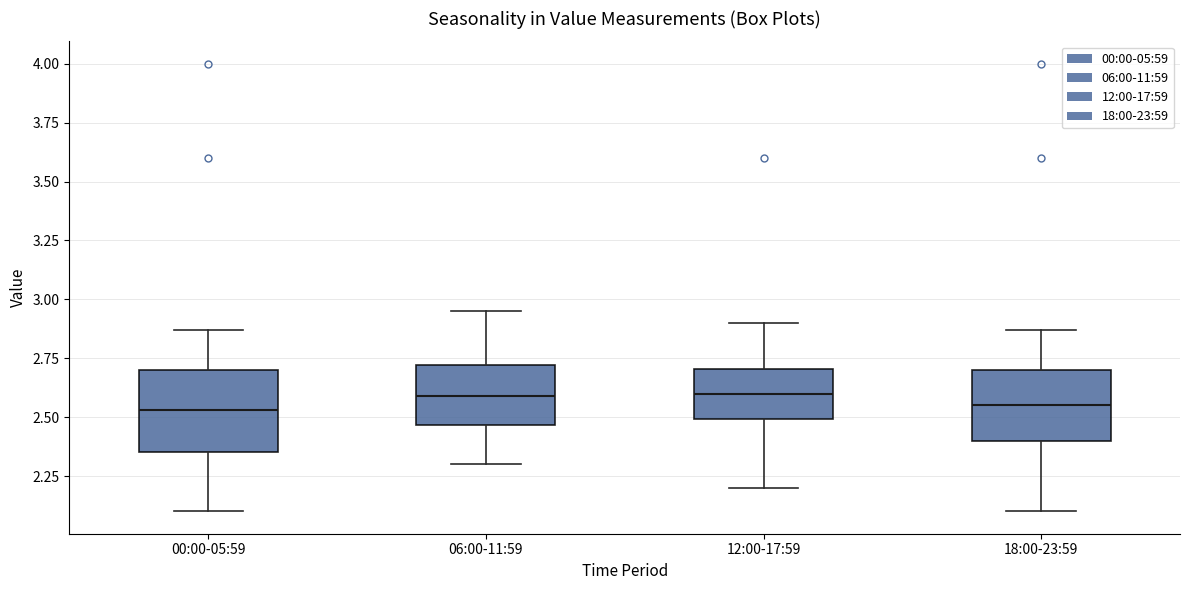

Reading left to right, transcribe this box plot: for each box, give where its median line is, the range the box spans, and where its two whiskers end, as read against the y-axis. The values are not printed on the chart, so give them approximately, as read against the axis.

00:00-05:59: median 2.55, box 2.35 to 2.70, whiskers 2.10 to 2.85
06:00-11:59: median 2.60, box 2.45 to 2.70, whiskers 2.30 to 2.95
12:00-17:59: median 2.60, box 2.50 to 2.70, whiskers 2.20 to 2.90
18:00-23:59: median 2.55, box 2.40 to 2.70, whiskers 2.10 to 2.85